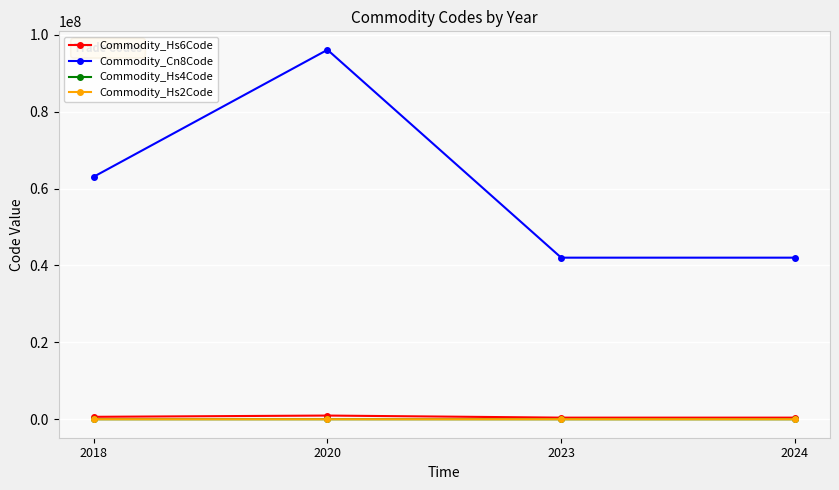

True or false: Commodity_Hs4Code and Commodity_Cn8Code cross at least once.

False